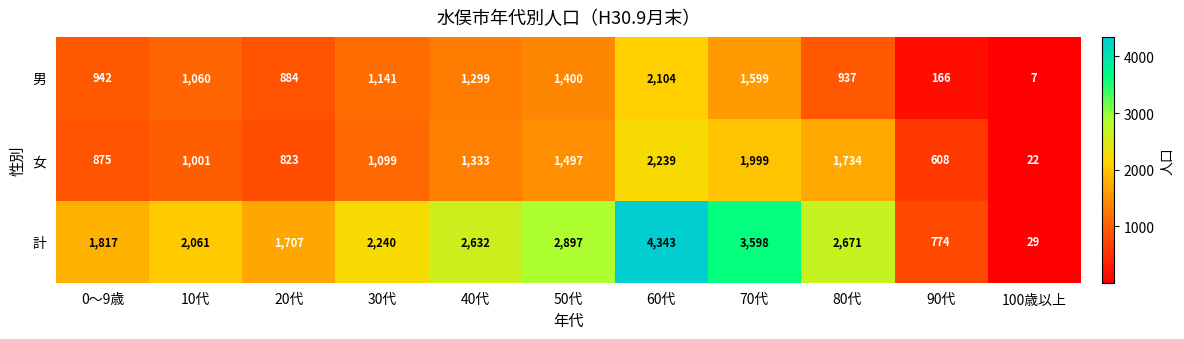

What is the sum of all 計 values?

24769